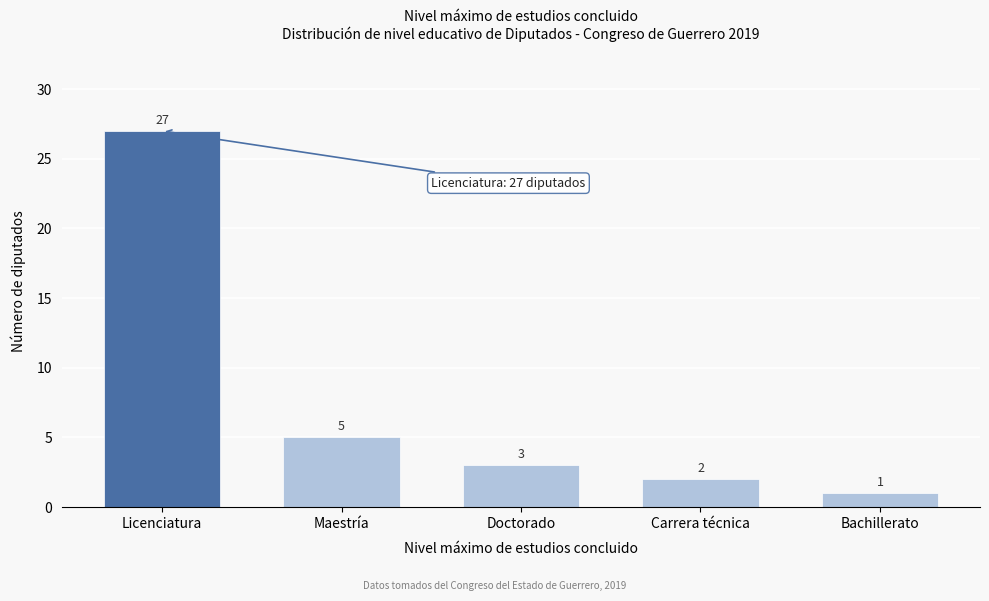

Reading left to right, list all the values displayed in this chart.

27	5	3	2	1